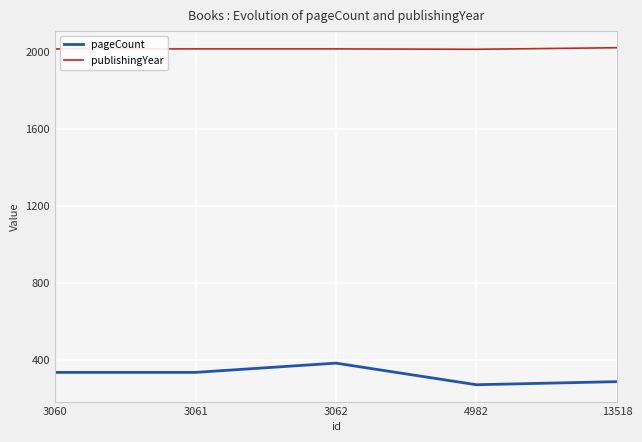

Which series has the widest spread of values?

pageCount